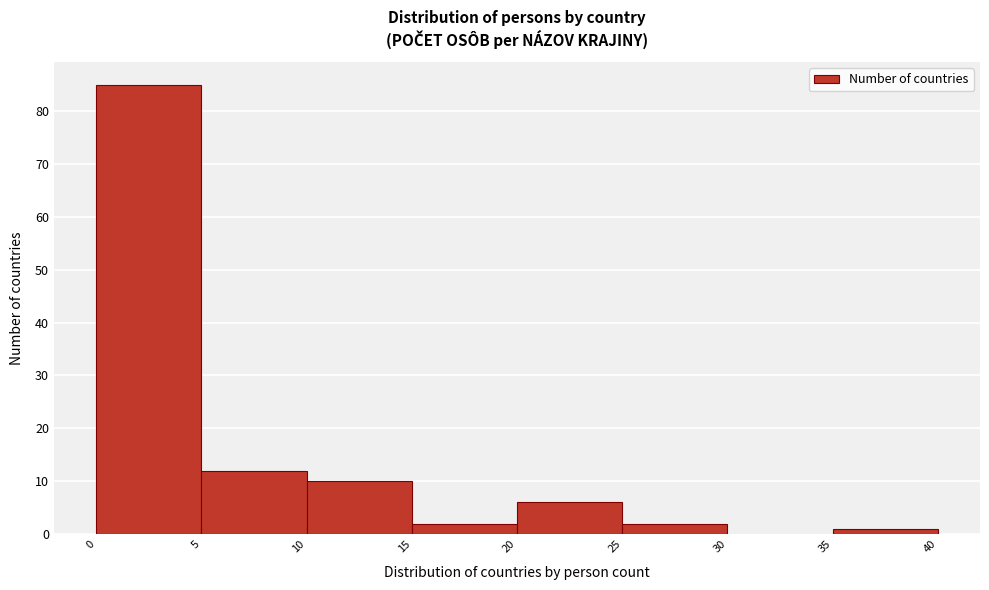

Which range on the x-axis has the tallest bar?

0 to 5